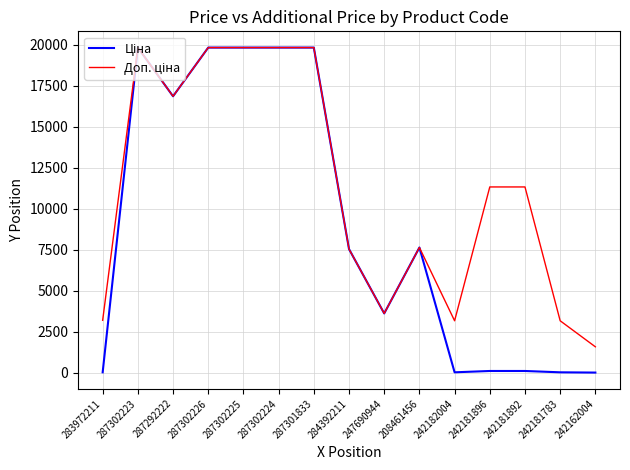

What is the greatest value displayed?

19831.1